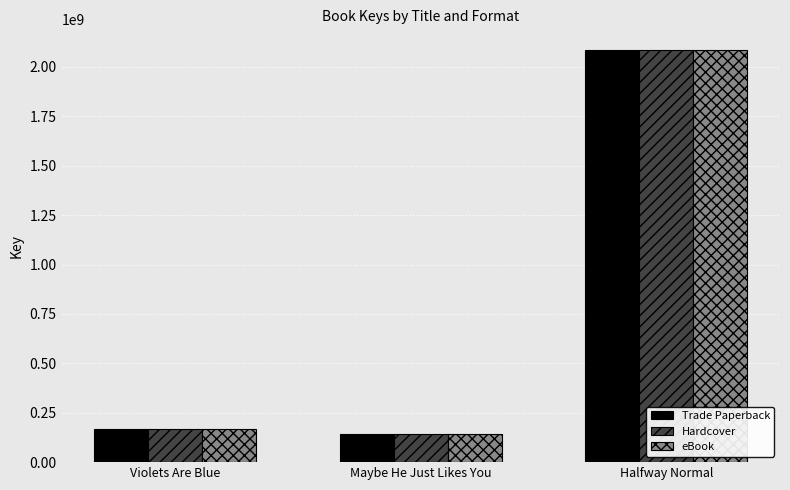

Count the number of data series in this chart.

3